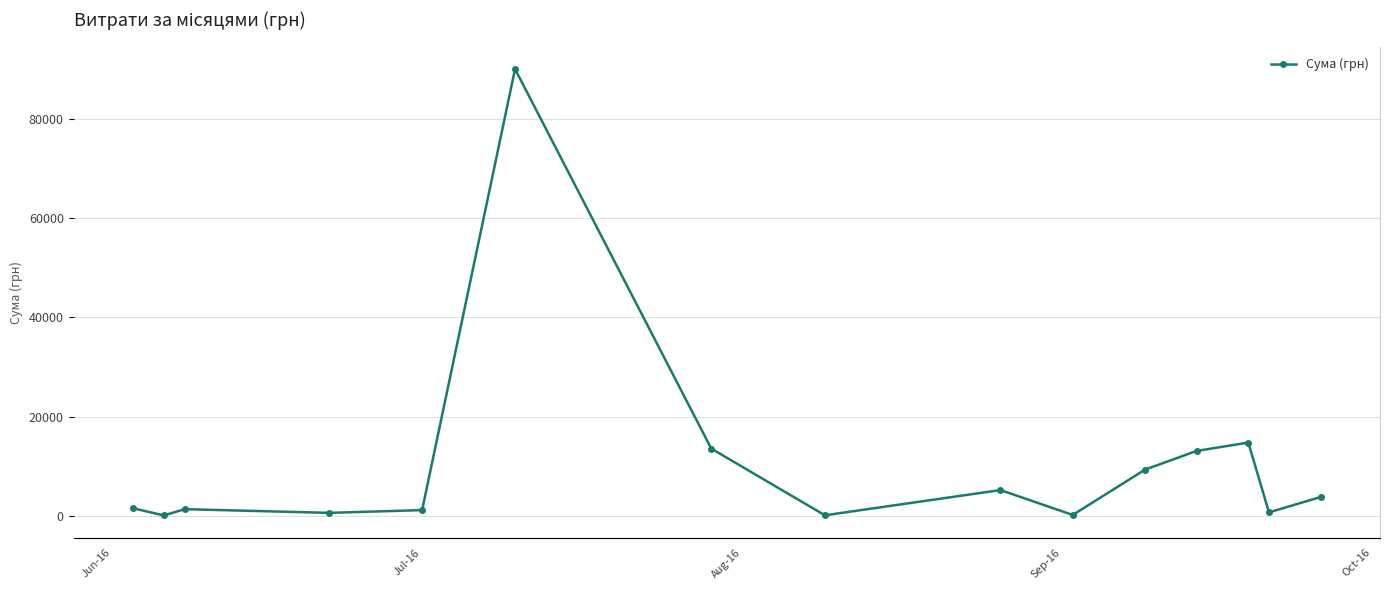

Reading right to left, extract all data points from this chart.

3811.9	726.0	14777.2	13105.1	9336.0	204.3	5215.7	135.0	13562.3	90000.0	1178.0	625.0	1370.0	108.0	1562.0